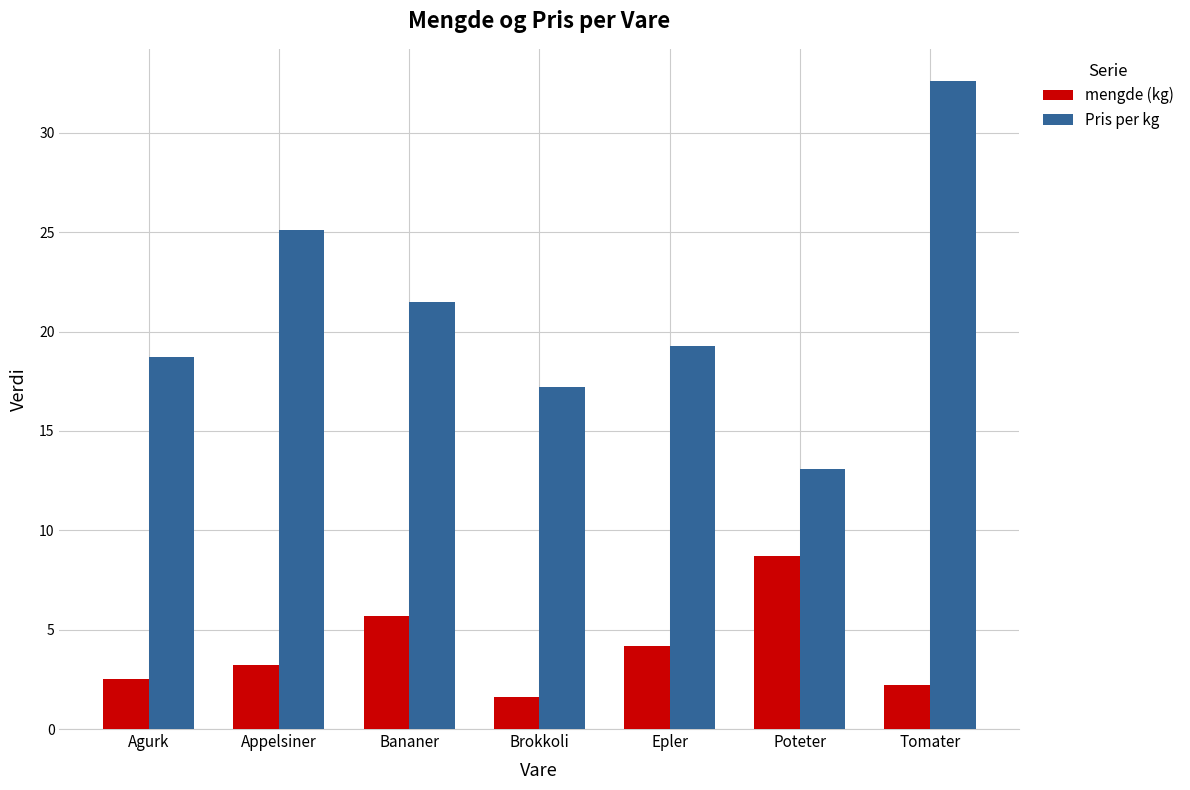

What position from the left is Brokkoli?

4